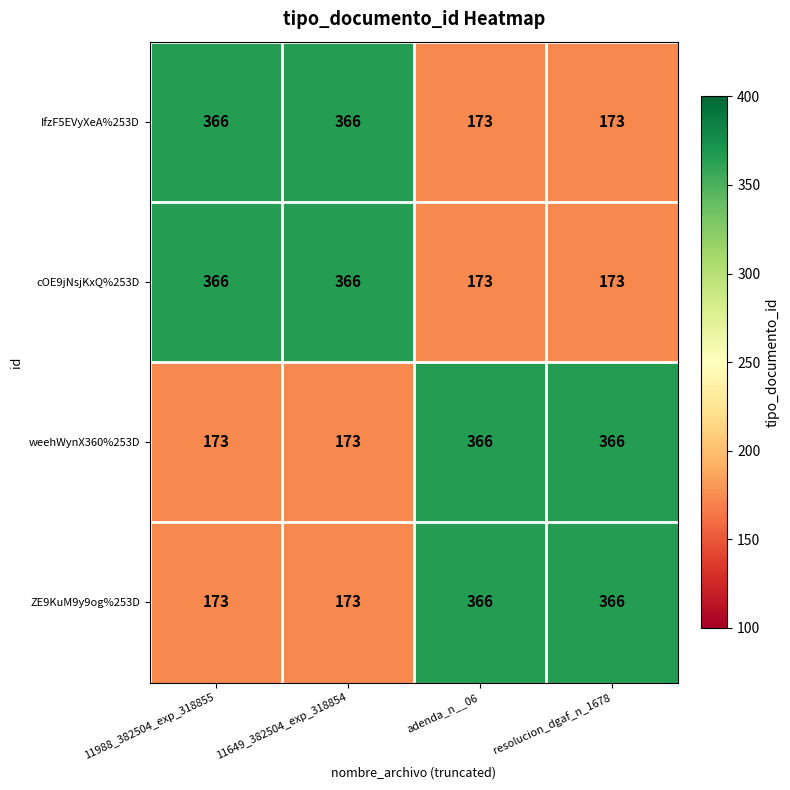

What is the sum of the weehWynX360%253D values at adenda_n__06 and 11988_382504_exp_318855?

539